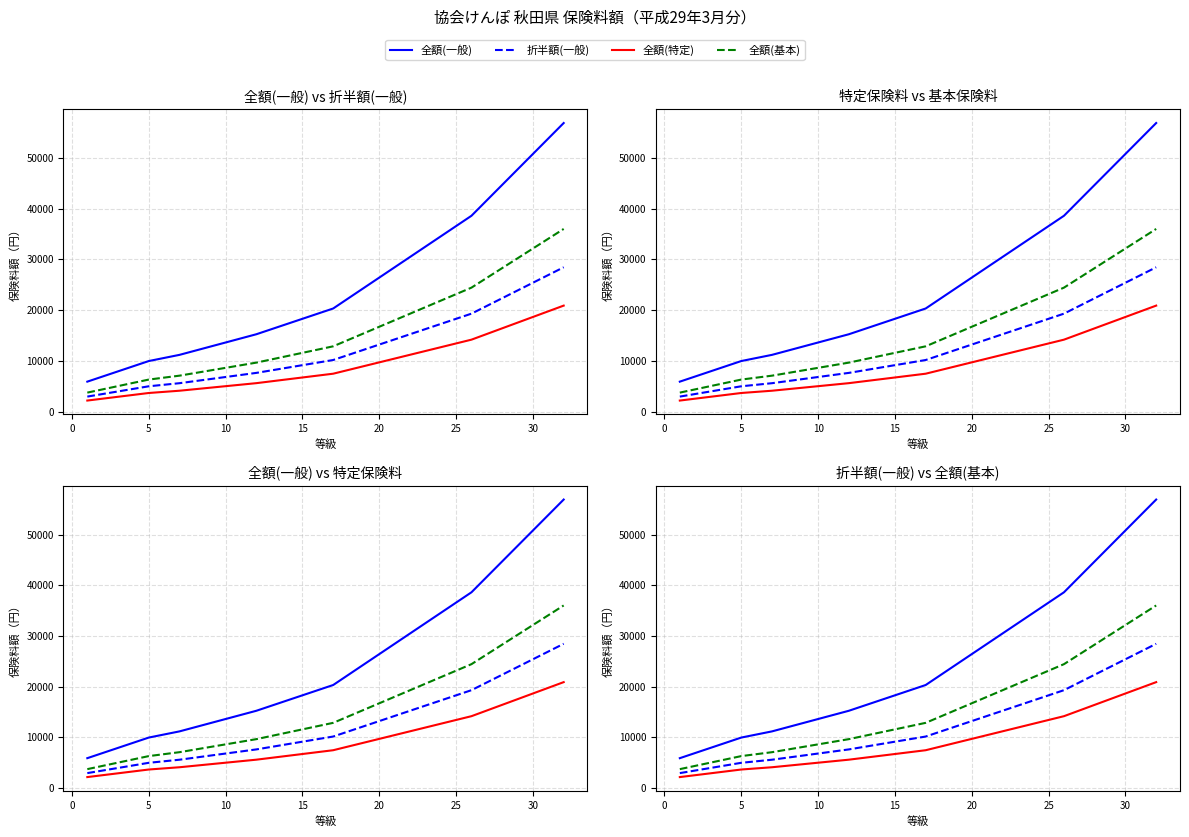

True or false: 全額(一般) has more than 1 interior local peaks.

False